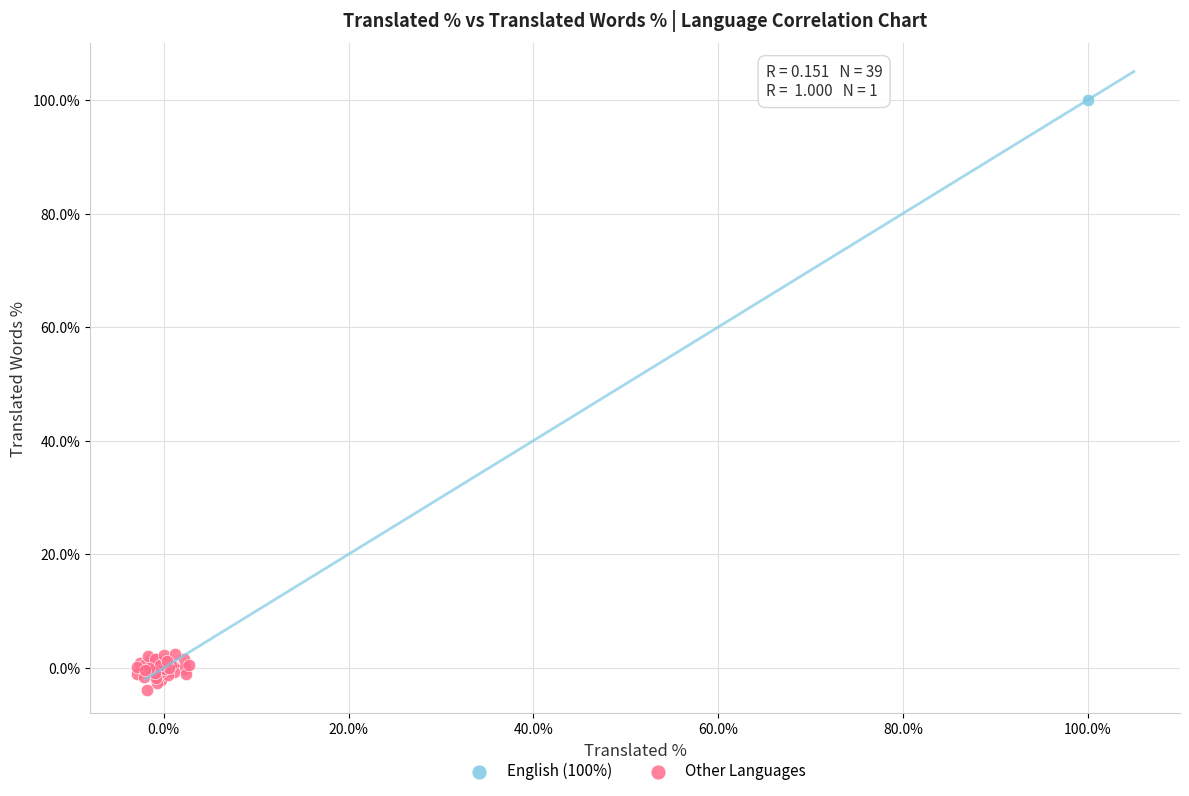

What are all the series names shown in the legend?

English (100%), Other Languages